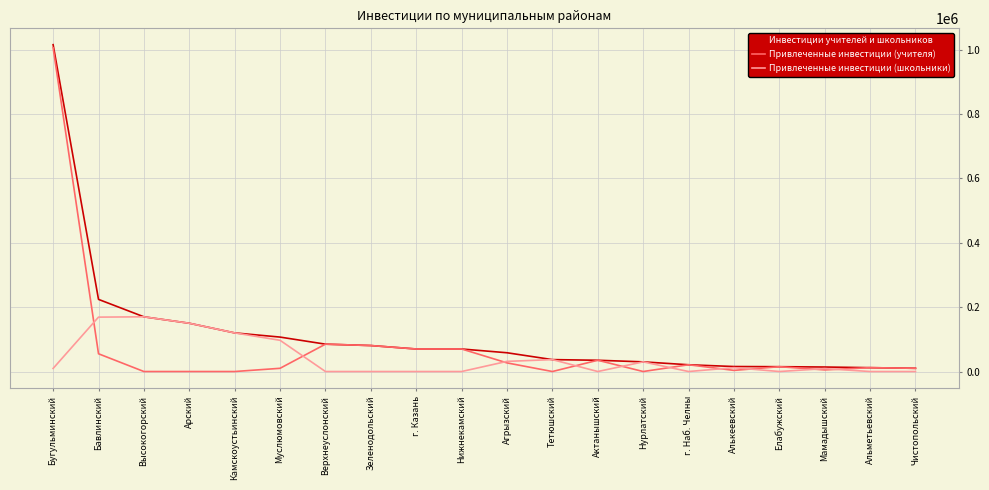

How many distinct data groups are displayed?

3